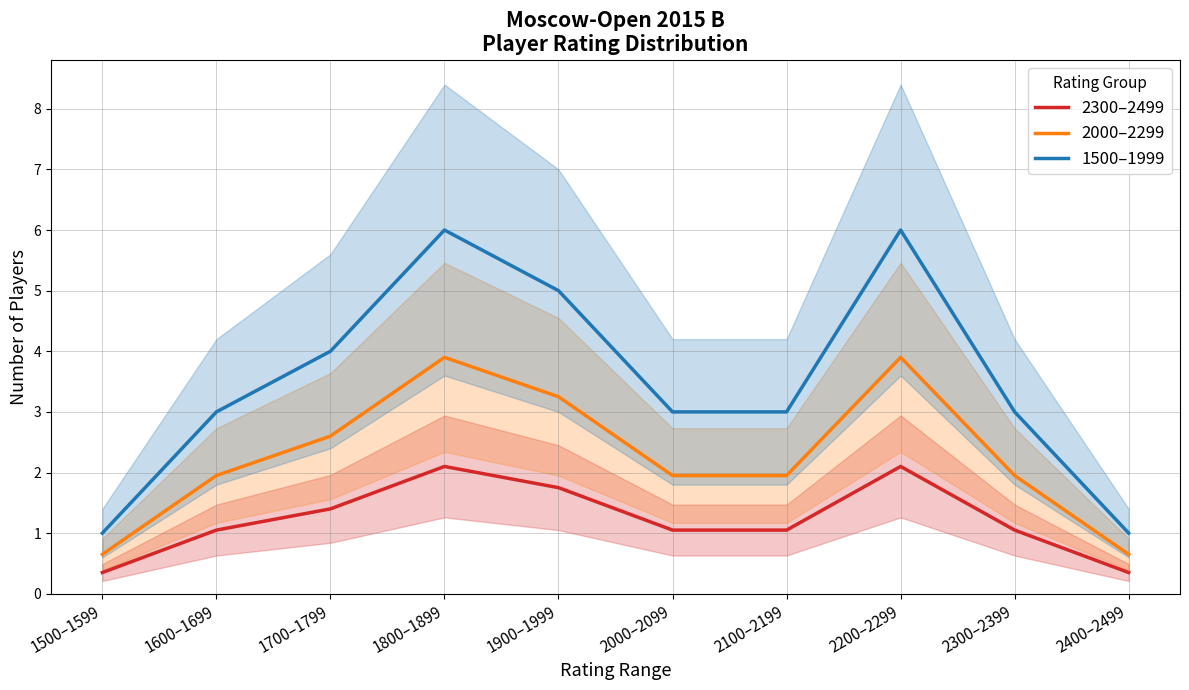

List the series in order of their peak value, lowest first.

2300–2499, 2000–2299, 1500–1999